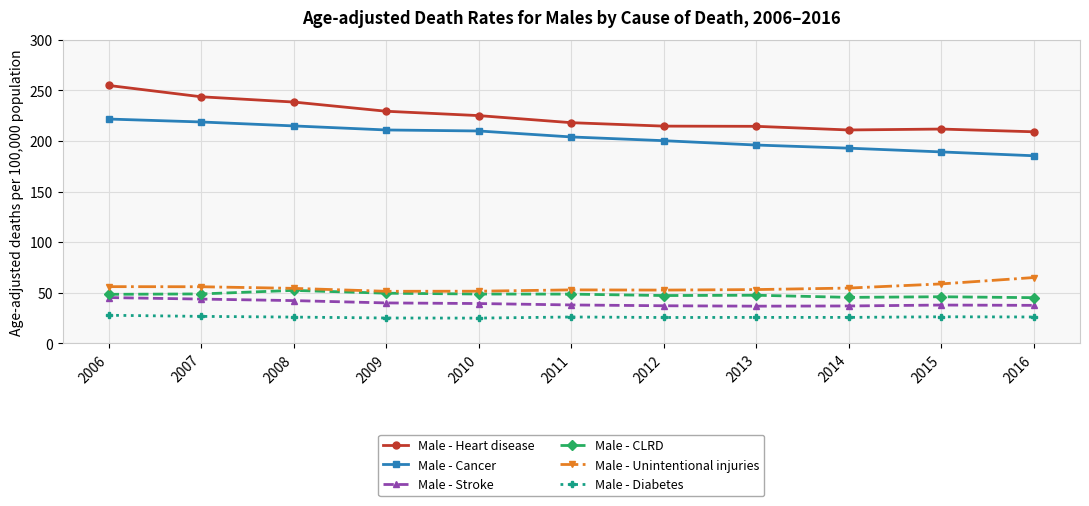

What is the value of the Male - Unintentional injuries point at the 2nd from the left?

55.9